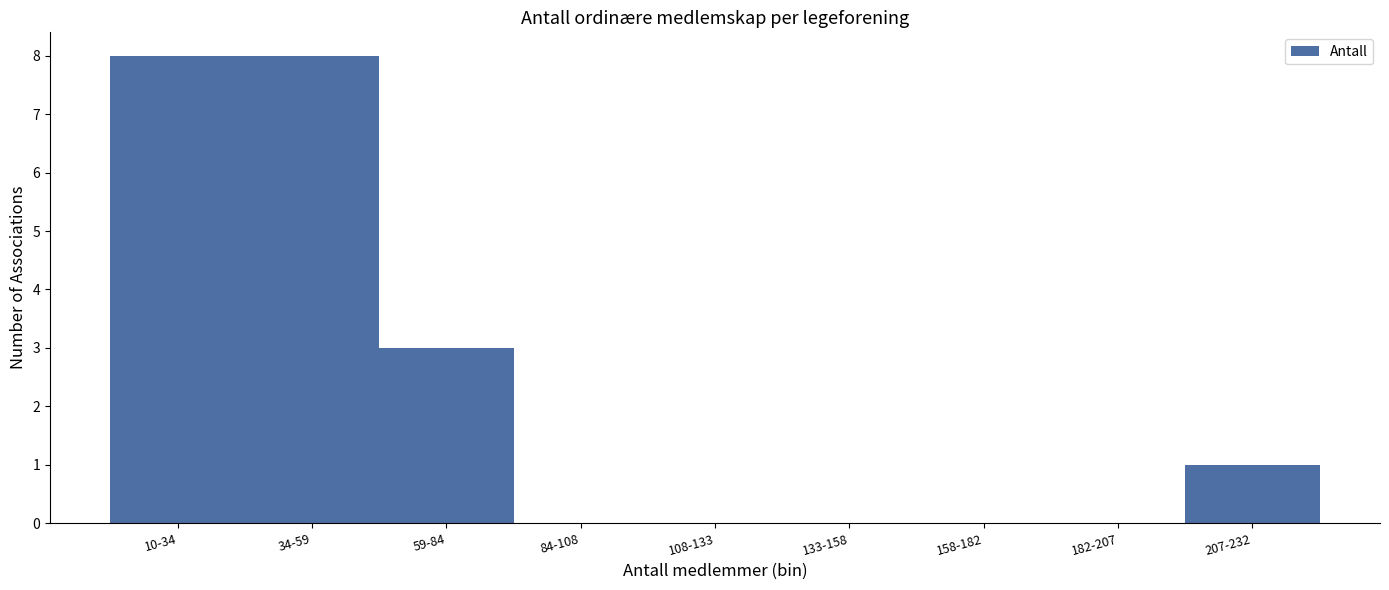

Reading right to left, transcribe all the data shown in this chart.

207-232=1	182-207=0	158-182=0	133-158=0	108-133=0	84-108=0	59-84=3	34-59=8	10-34=8